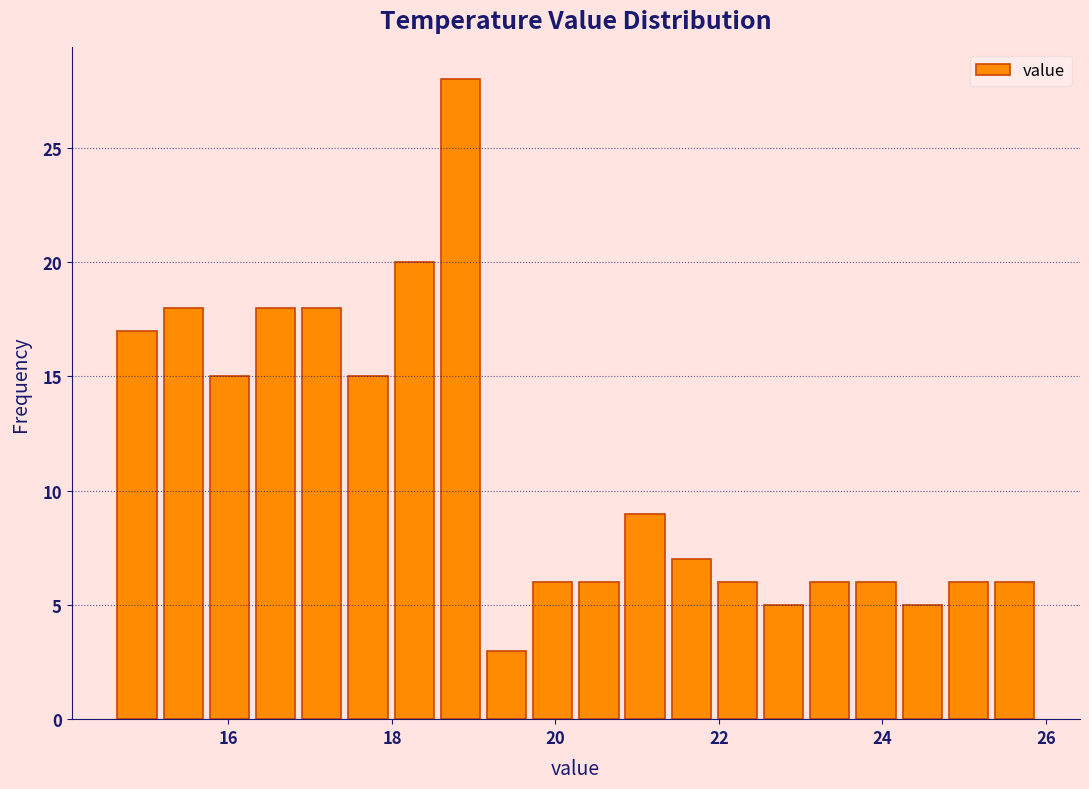

Read against the x-axis, roughly where is the centre of the tallest bar?

18.8